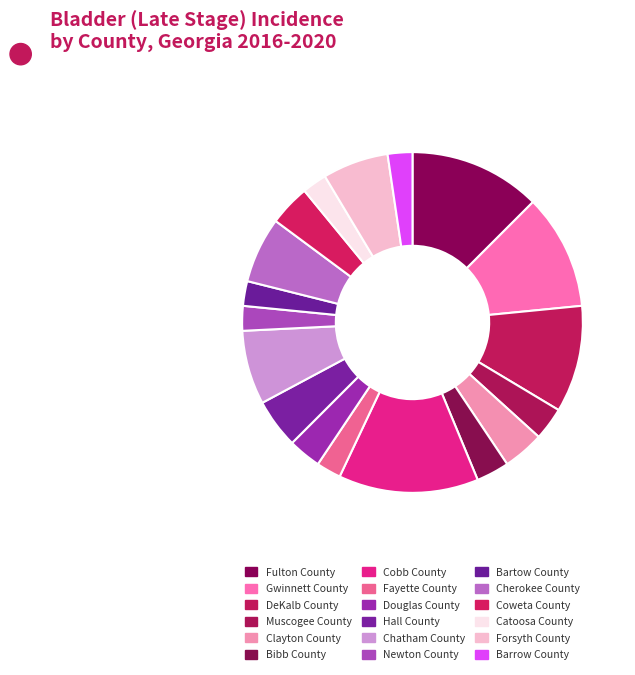

Does Muscogee County represent more than half of the total?

No